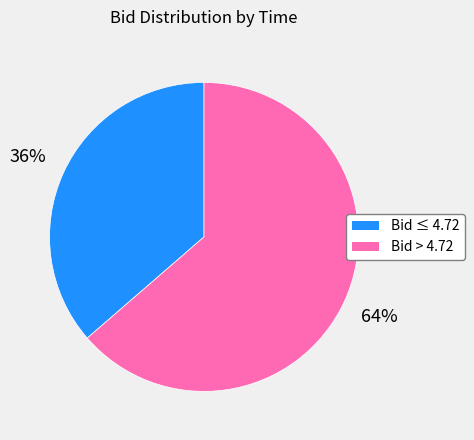

Does any single category account for the majority?

Yes